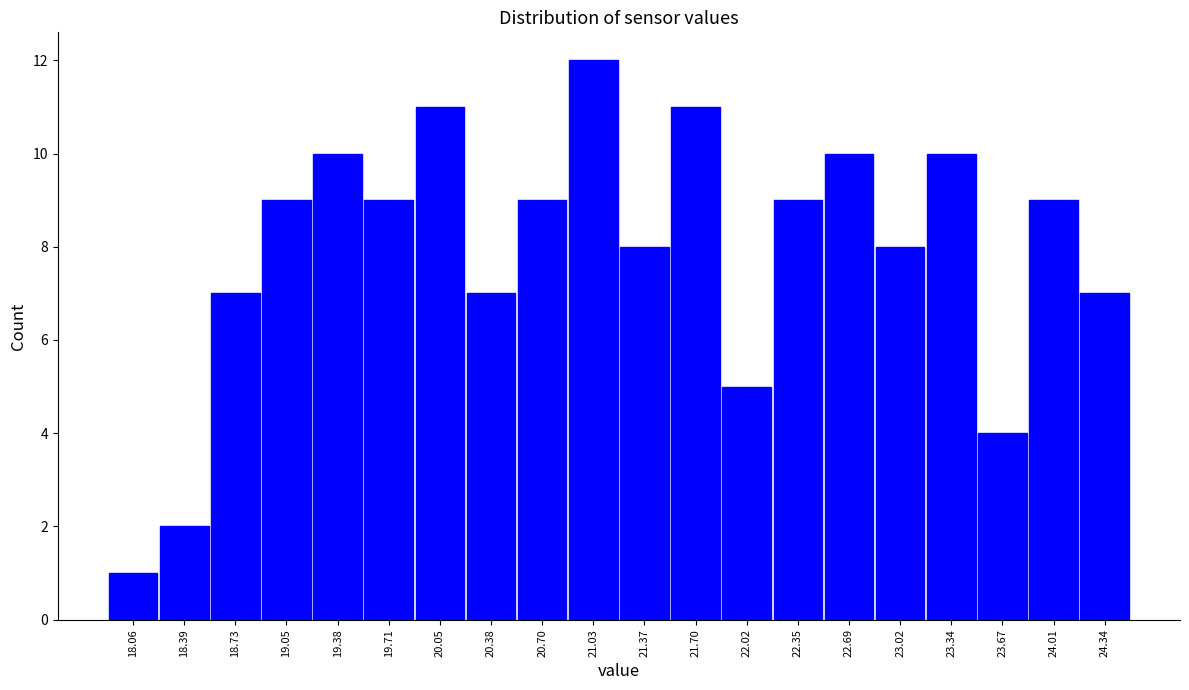

Reading left to right, list every bar in this chart as the range it spans on the x-axis followed by its height. Neither the bar edges nor the heights are printed on the chart, so give them approximately, as read against the axes.

17.90 to 18.23: 1
18.23 to 18.56: 2
18.56 to 18.89: 7
18.89 to 19.22: 9
19.22 to 19.55: 10
19.55 to 19.88: 9
19.88 to 20.21: 11
20.21 to 20.54: 7
20.54 to 20.87: 9
20.87 to 21.20: 12
21.20 to 21.53: 8
21.53 to 21.86: 11
21.86 to 22.19: 5
22.19 to 22.52: 9
22.52 to 22.85: 10
22.85 to 23.18: 8
23.18 to 23.51: 10
23.51 to 23.84: 4
23.84 to 24.17: 9
24.17 to 24.50: 7